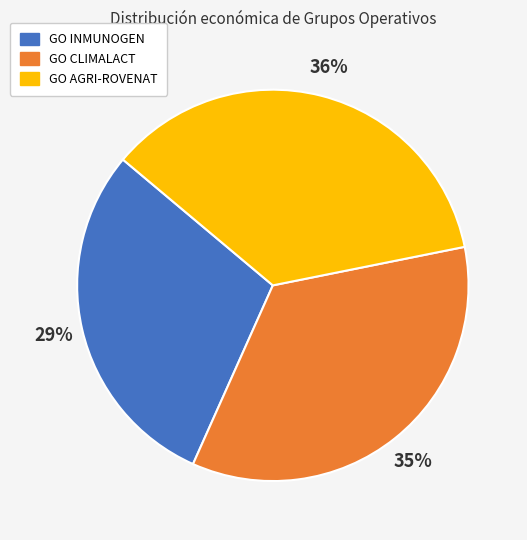

Is it true that GO INMUNOGEN is 29% of the pie?

True